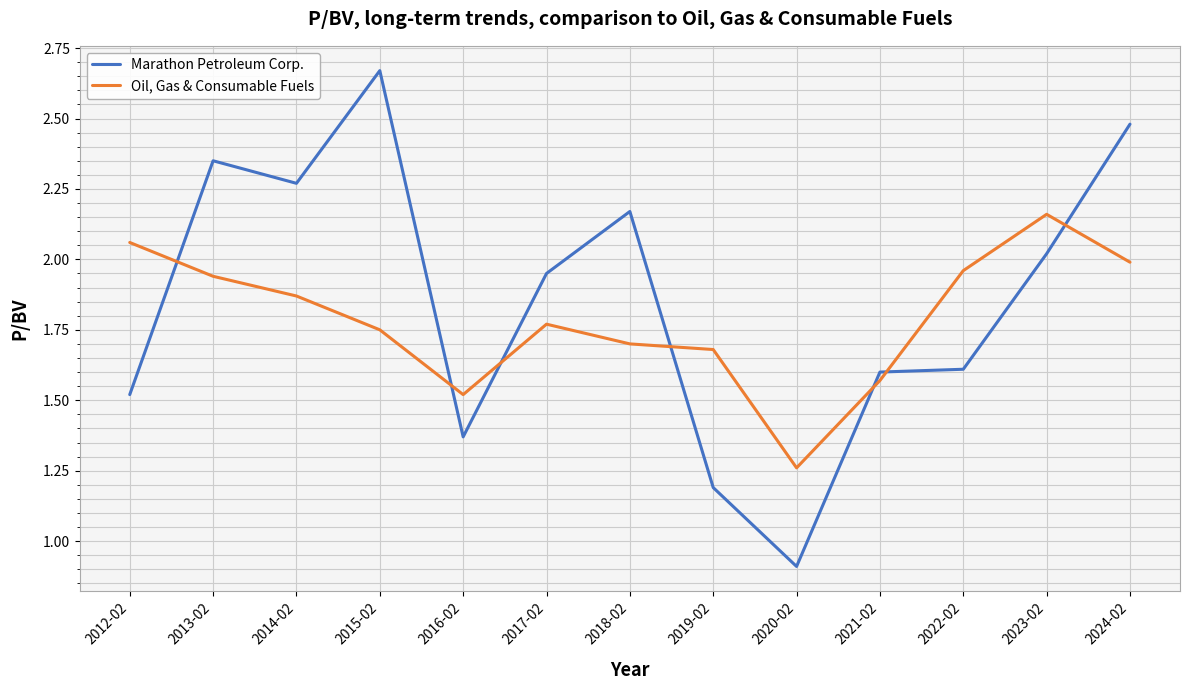

What is the difference between the Marathon Petroleum Corp. values at 2015-02 and 2013-02?

0.3